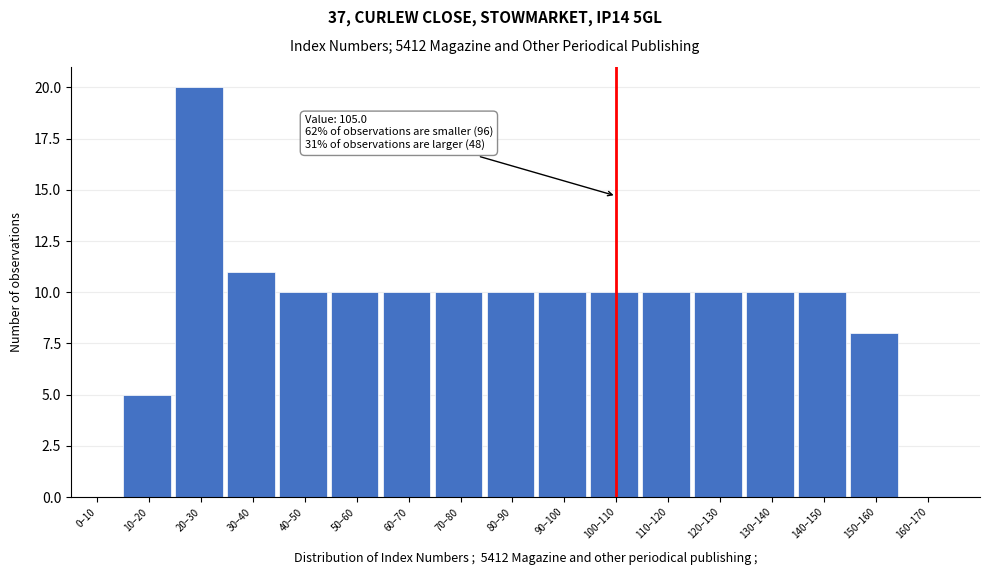

Reading left to right, transcribe all the data shown in this chart.

0–10=0	10–20=5	20–30=20	30–40=11	40–50=10	50–60=10	60–70=10	70–80=10	80–90=10	90–100=10	100–110=10	110–120=10	120–130=10	130–140=10	140–150=10	150–160=8	160–170=0